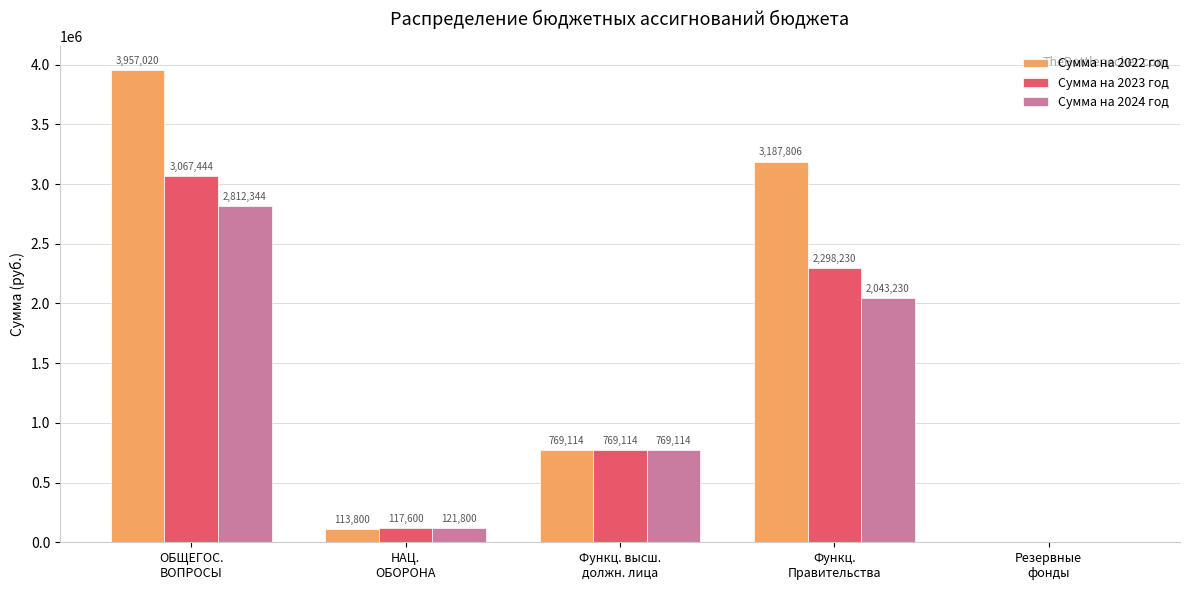

What is the highest value of the Сумма на 2023 год series?

3067444.5